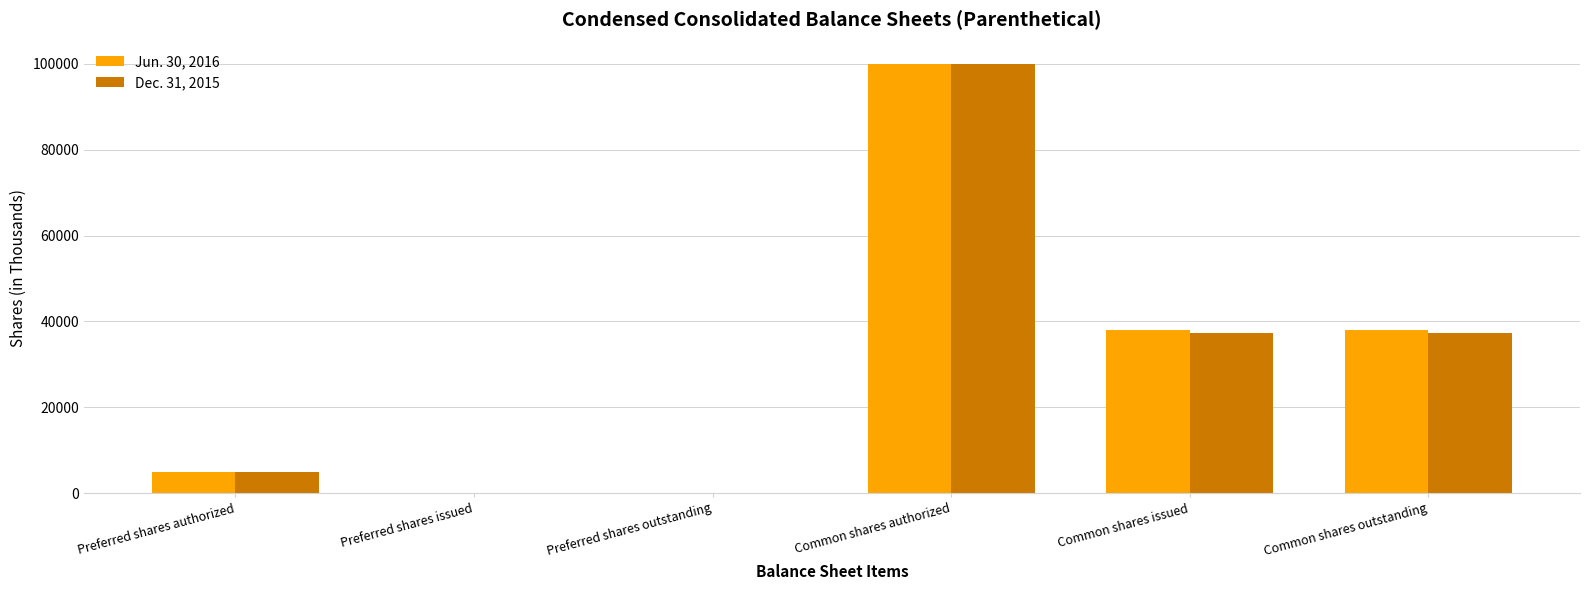

Is it true that Jun. 30, 2016 equals 100000 at Common shares authorized?

True